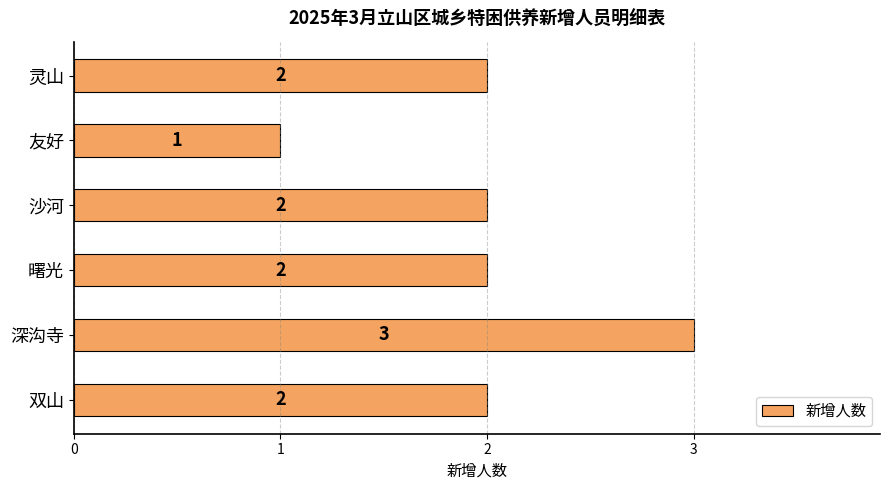

What is the sum of the values at 友好 and 深沟寺?

4